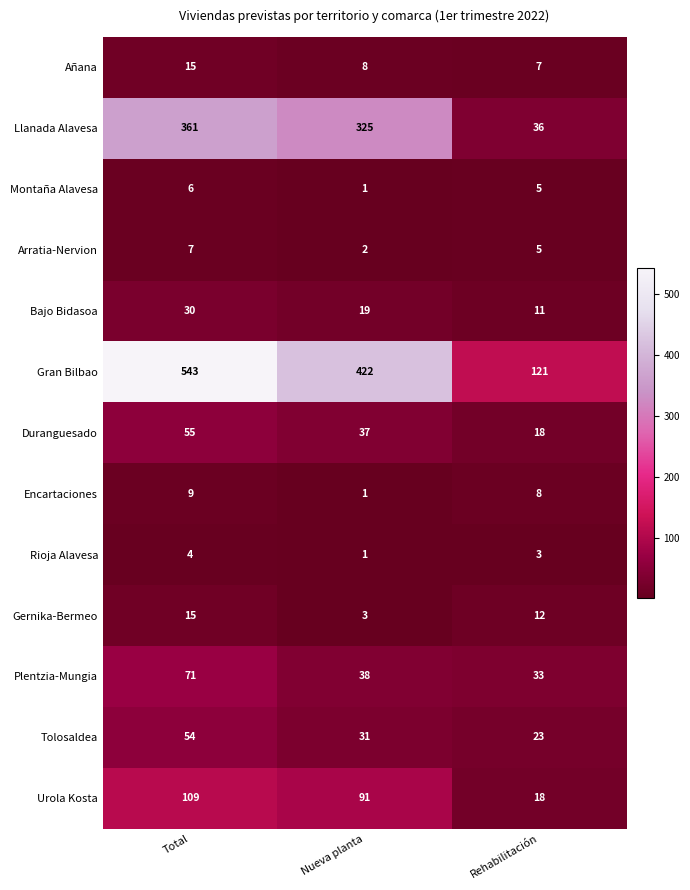

Which series has the widest spread of values?

Gran Bilbao